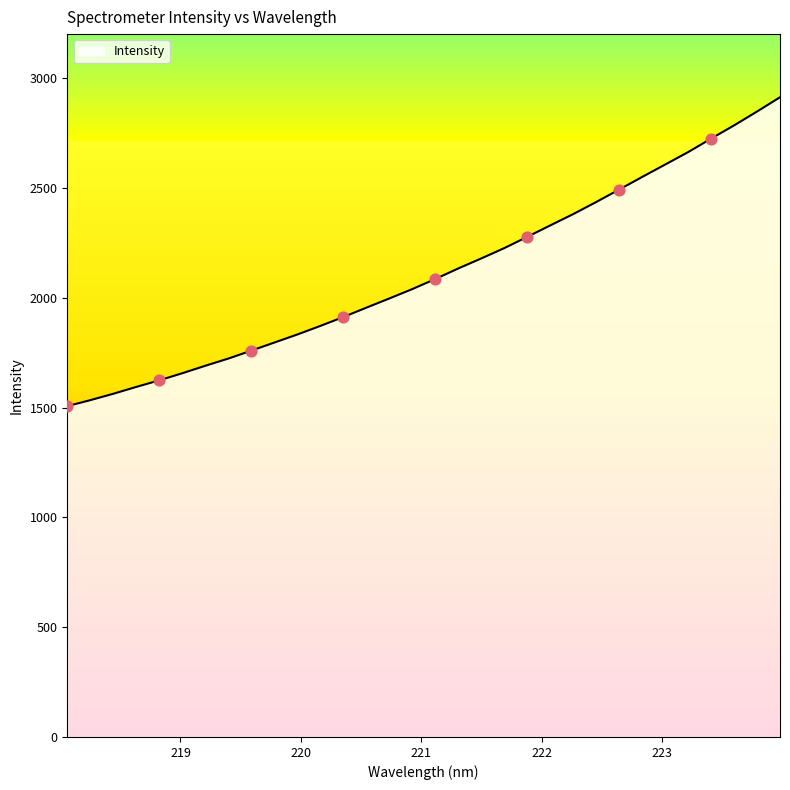

What is the difference between the maximum and minimum values?

1406.4